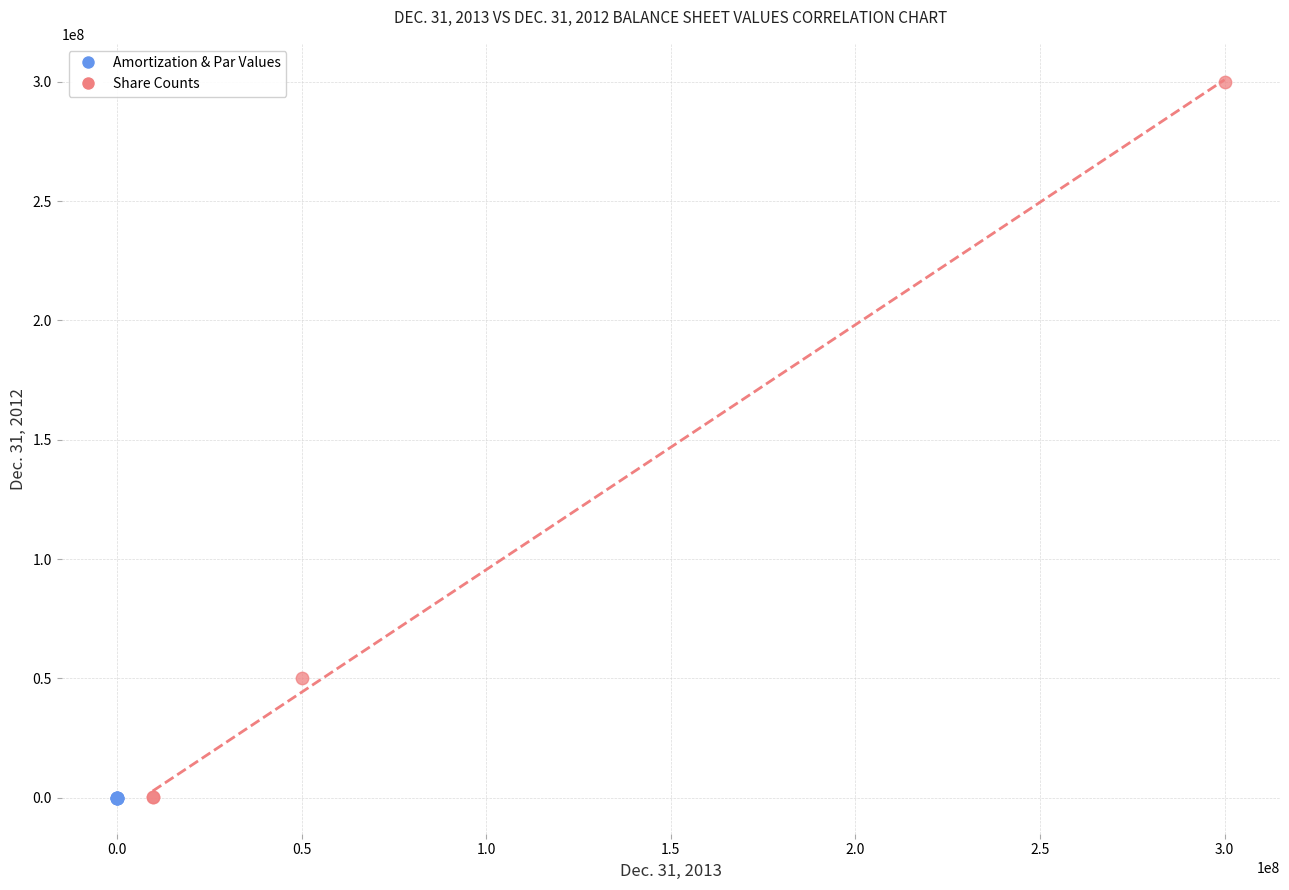

Which series contains the highest Y value?

Share Counts